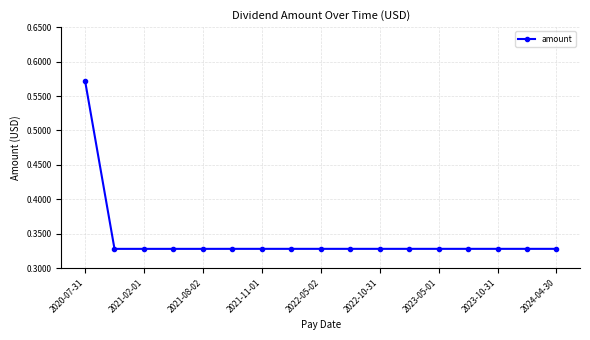

Count the values in the range 0 to 1.

17